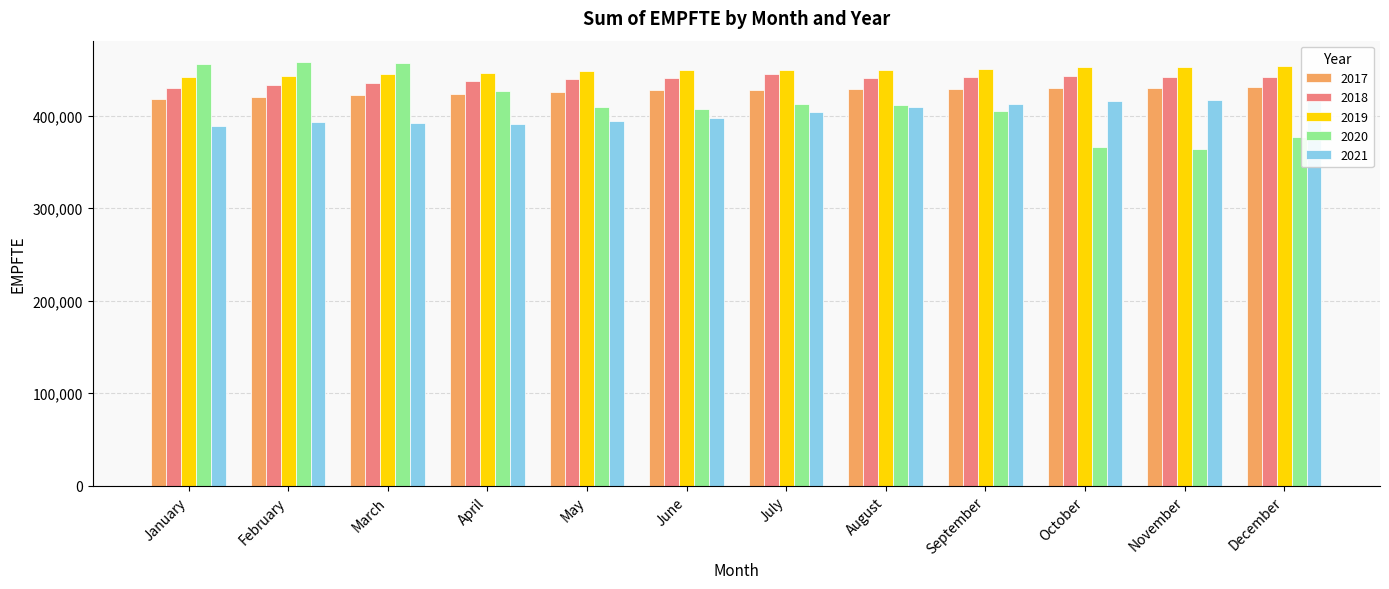

Rank the series at January from lowest to highest value.

2021, 2017, 2018, 2019, 2020